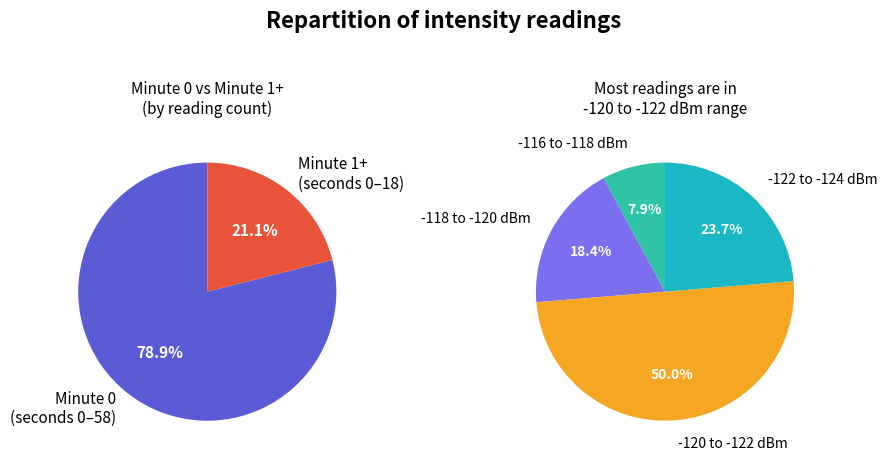

Combined, do 8 and 26 account for over 50%?

No